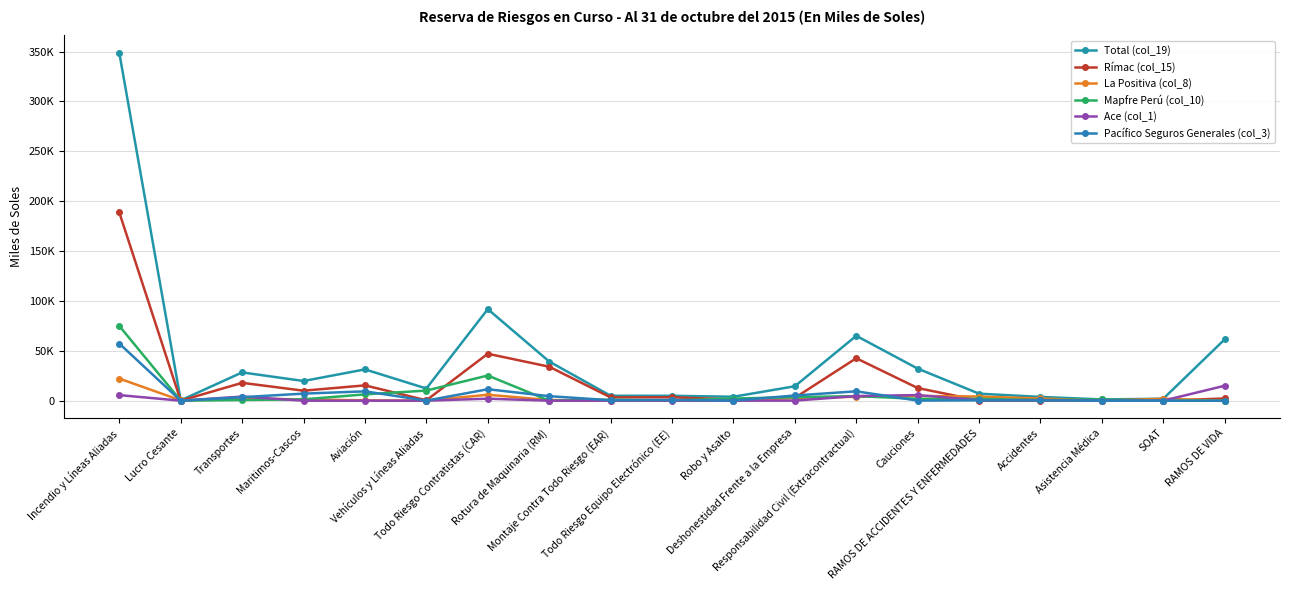

Reading left to right, extract all data points from this chart.

Total (col_19): Incendio y Líneas Aliadas=348738.1	Lucro Cesante=315.7	Transportes=28354.9	Maritimos-Cascos=19733.4	Aviación=31370.8	Vehículos y Líneas Aliadas=12215.1	Todo Riesgo Contratistas (CAR)=91787.3	Rotura de Maquinaria (RM)=39282.5	Montaje Contra Todo Riesgo (EAR)=4937.9	Todo Riesgo Equipo Electrónico (EE)=4880.1	Robo y Asalto=3945.0	Deshonestidad Frente a la Empresa=14465.9	Responsabilidad Civil (Extracontractual)=65057.0	Cauciones=32169.3	RAMOS DE ACCIDENTES Y ENFERMEDADES=7023.7	Accidentes=3779.2	Asistencia Médica=1258.5	SOAT=1986.0	RAMOS DE VIDA=61536.7
Rímac (col_15): Incendio y Líneas Aliadas=188744.1	Lucro Cesante=0.0	Transportes=17902.2	Maritimos-Cascos=10012.0	Aviación=15353.9	Vehículos y Líneas Aliadas=391.0	Todo Riesgo Contratistas (CAR)=47056.3	Rotura de Maquinaria (RM)=34058.4	Montaje Contra Todo Riesgo (EAR)=3322.2	Todo Riesgo Equipo Electrónico (EE)=3414.6	Robo y Asalto=1167.6	Deshonestidad Frente a la Empresa=2858.0	Responsabilidad Civil (Extracontractual)=42552.2	Cauciones=12690.3	RAMOS DE ACCIDENTES Y ENFERMEDADES=117.5	Accidentes=97.3	Asistencia Médica=0.5	SOAT=19.7	RAMOS DE VIDA=2216.7
La Positiva (col_8): Incendio y Líneas Aliadas=22168.3	Lucro Cesante=312.4	Transportes=2138.7	Maritimos-Cascos=1317.4	Aviación=321.4	Vehículos y Líneas Aliadas=139.5	Todo Riesgo Contratistas (CAR)=5922.3	Rotura de Maquinaria (RM)=669.4	Montaje Contra Todo Riesgo (EAR)=152.9	Todo Riesgo Equipo Electrónico (EE)=487.1	Robo y Asalto=511.3	Deshonestidad Frente a la Empresa=2822.4	Responsabilidad Civil (Extracontractual)=3892.8	Cauciones=4749.2	RAMOS DE ACCIDENTES Y ENFERMEDADES=4174.1	Accidentes=2207.8	Asistencia Médica=0.0	SOAT=1966.2	RAMOS DE VIDA=0.0
Mapfre Perú (col_10): Incendio y Líneas Aliadas=74981.8	Lucro Cesante=0.0	Transportes=700.1	Maritimos-Cascos=1332.9	Aviación=6328.8	Vehículos y Líneas Aliadas=10136.7	Todo Riesgo Contratistas (CAR)=25250.0	Rotura de Maquinaria (RM)=16.8	Montaje Contra Todo Riesgo (EAR)=995.5	Todo Riesgo Equipo Electrónico (EE)=199.1	Robo y Asalto=2134.9	Deshonestidad Frente a la Empresa=3516.7	Responsabilidad Civil (Extracontractual)=4570.2	Cauciones=1865.9	RAMOS DE ACCIDENTES Y ENFERMEDADES=1858.0	Accidentes=601.2	Asistencia Médica=1256.8	SOAT=0.0	RAMOS DE VIDA=0.0
Ace (col_1): Incendio y Líneas Aliadas=5589.9	Lucro Cesante=3.3	Transportes=4098.4	Maritimos-Cascos=0.0	Aviación=0.0	Vehículos y Líneas Aliadas=0.0	Todo Riesgo Contratistas (CAR)=2009.2	Rotura de Maquinaria (RM)=10.0	Montaje Contra Todo Riesgo (EAR)=8.3	Todo Riesgo Equipo Electrónico (EE)=23.0	Robo y Asalto=25.8	Deshonestidad Frente a la Empresa=70.0	Responsabilidad Civil (Extracontractual)=4614.3	Cauciones=5616.7	RAMOS DE ACCIDENTES Y ENFERMEDADES=515.6	Accidentes=515.6	Asistencia Médica=0.0	SOAT=0.0	RAMOS DE VIDA=15004.4
Pacífico Seguros Generales (col_3): Incendio y Líneas Aliadas=57254.0	Lucro Cesante=0.0	Transportes=3515.5	Maritimos-Cascos=7071.0	Aviación=9366.7	Vehículos y Líneas Aliadas=65.9	Todo Riesgo Contratistas (CAR)=11465.7	Rotura de Maquinaria (RM)=4527.8	Montaje Contra Todo Riesgo (EAR)=459.0	Todo Riesgo Equipo Electrónico (EE)=756.2	Robo y Asalto=105.4	Deshonestidad Frente a la Empresa=5198.8	Responsabilidad Civil (Extracontractual)=9394.6	Cauciones=103.6	RAMOS DE ACCIDENTES Y ENFERMEDADES=357.1	Accidentes=357.1	Asistencia Médica=0.0	SOAT=0.0	RAMOS DE VIDA=0.0